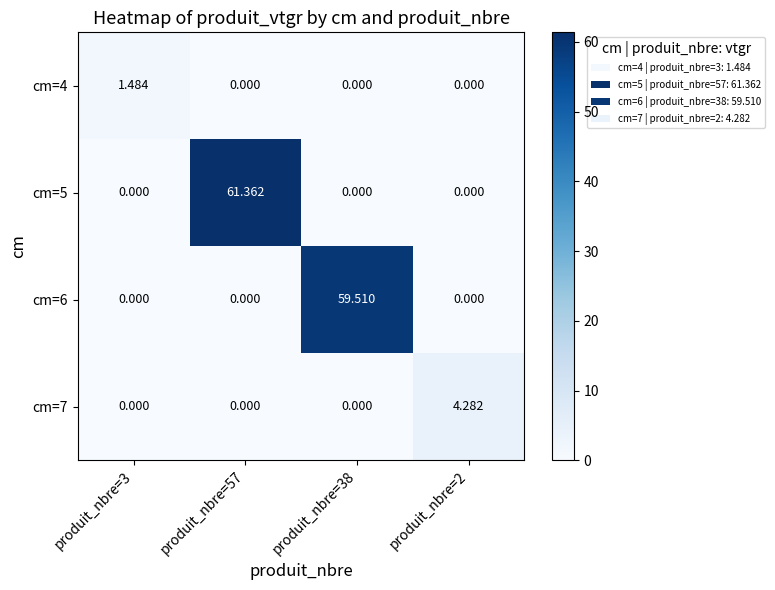

Is the value of cm=6 at produit_nbre=38 greater than the value of cm=4 at produit_nbre=38?

Yes